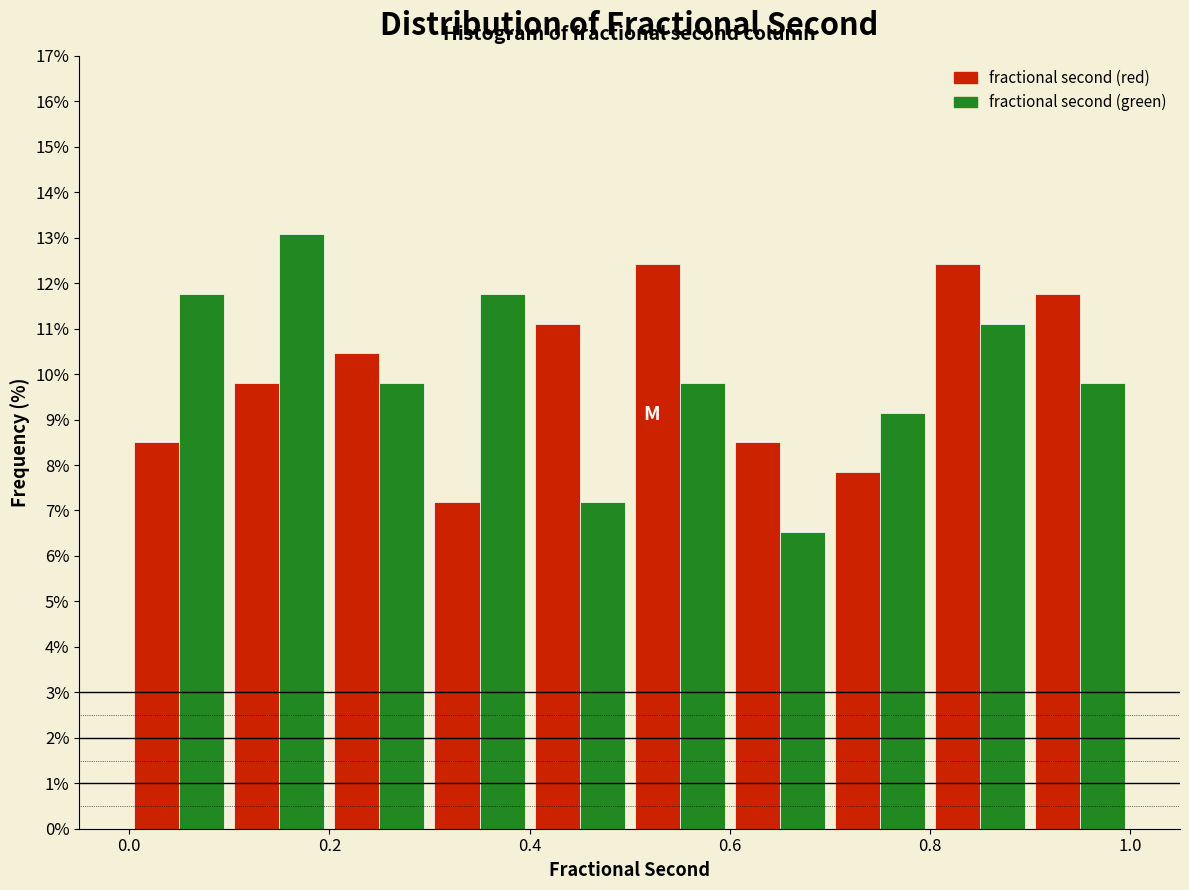

Reading left to right, list every range on the x-axis with the height of the bar of each series over it. The values are not printed on the chart, so give them approximately, as read against the axis.

0.0 to 0.1: fractional second (red)=8.5	fractional second (green)=11.8
0.1 to 0.2: fractional second (red)=9.8	fractional second (green)=13.1
0.2 to 0.3: fractional second (red)=10.5	fractional second (green)=9.8
0.3 to 0.4: fractional second (red)=7.2	fractional second (green)=11.8
0.4 to 0.5: fractional second (red)=11.1	fractional second (green)=7.2
0.5 to 0.6: fractional second (red)=12.4	fractional second (green)=9.8
0.6 to 0.7: fractional second (red)=8.5	fractional second (green)=6.5
0.7 to 0.8: fractional second (red)=7.8	fractional second (green)=9.2
0.8 to 0.9: fractional second (red)=12.4	fractional second (green)=11.1
0.9 to 1.0: fractional second (red)=11.8	fractional second (green)=9.8